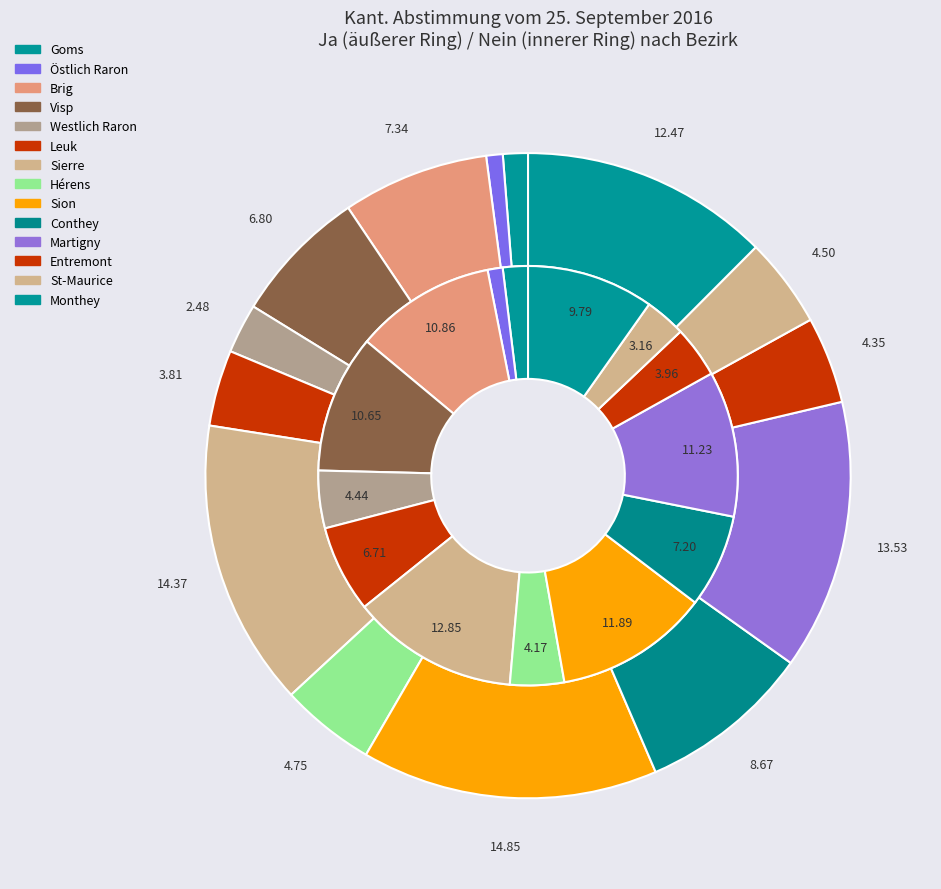

To the nearest percent, what is the average slice percentage?

7%